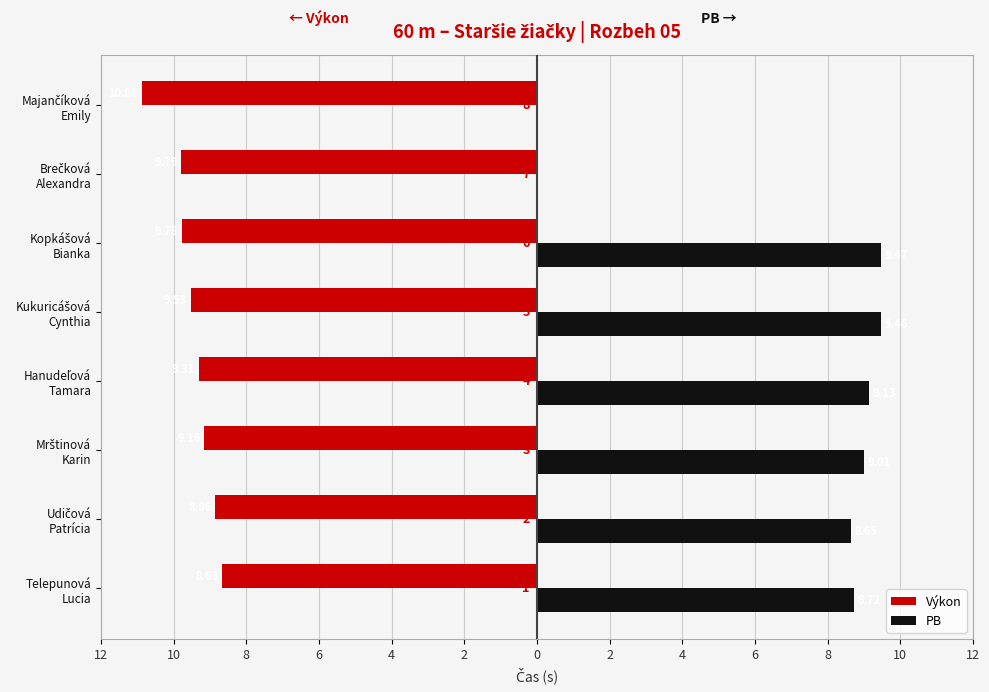

What are all the series names shown in the legend?

Výkon, PB